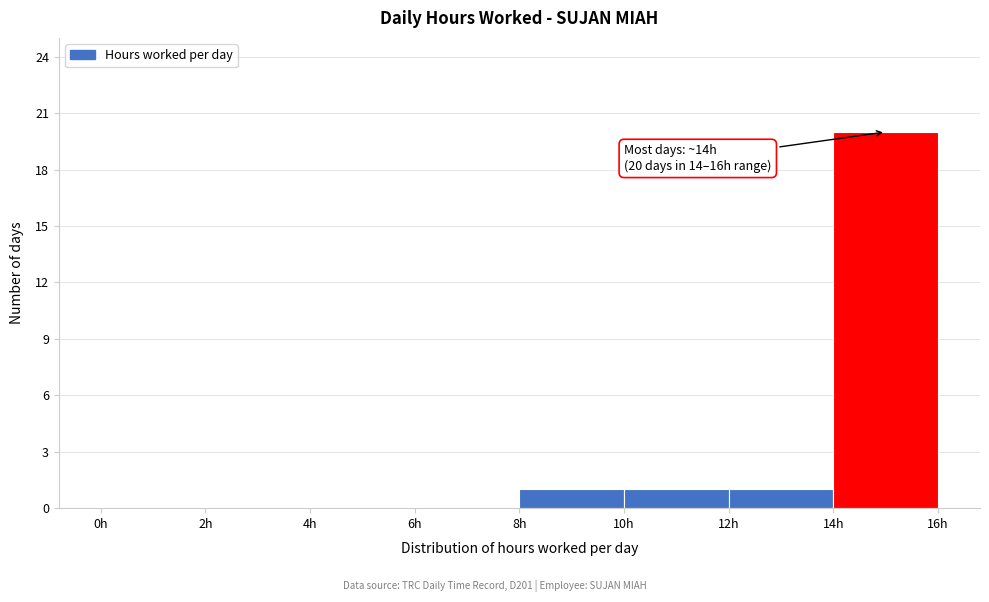

Over which range of the x-axis is the bar tallest?

14 to 16